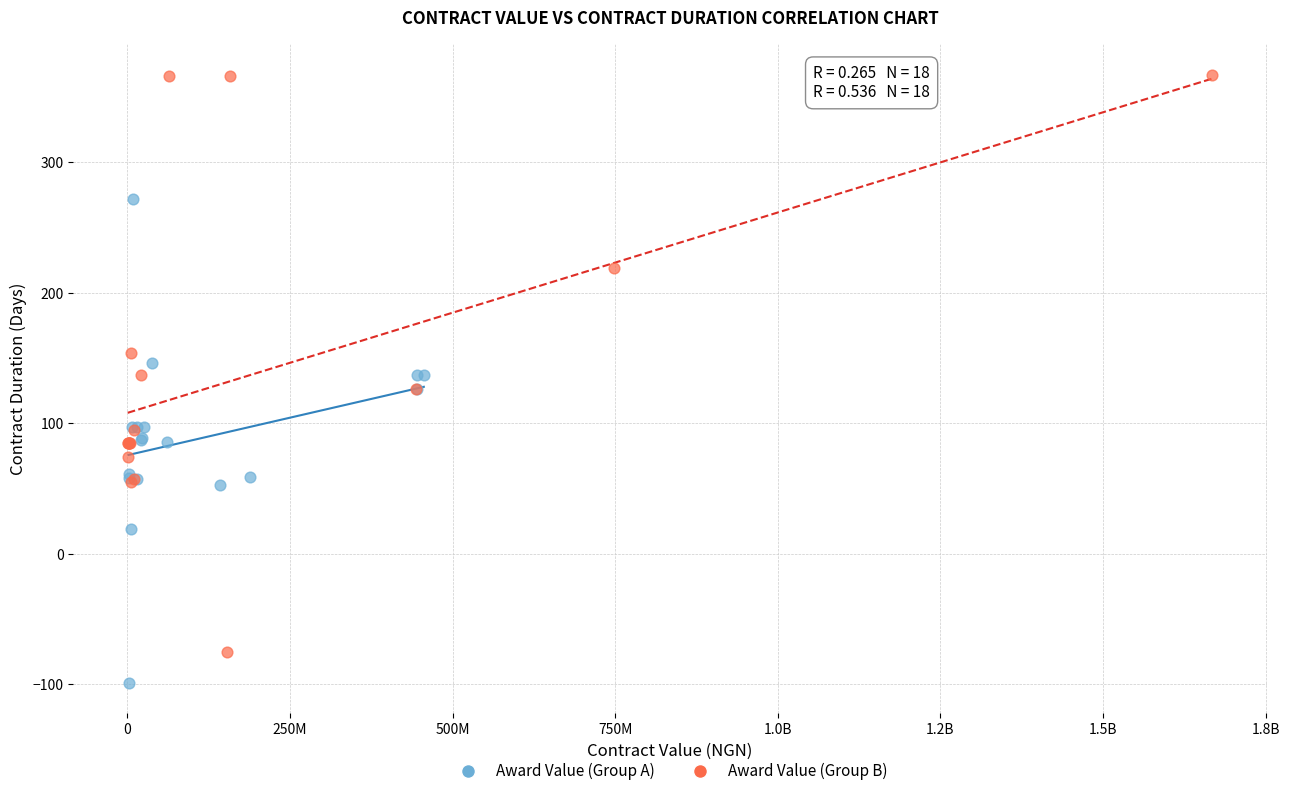

What are all the series names shown in the legend?

Award Value (Group A), Award Value (Group B)